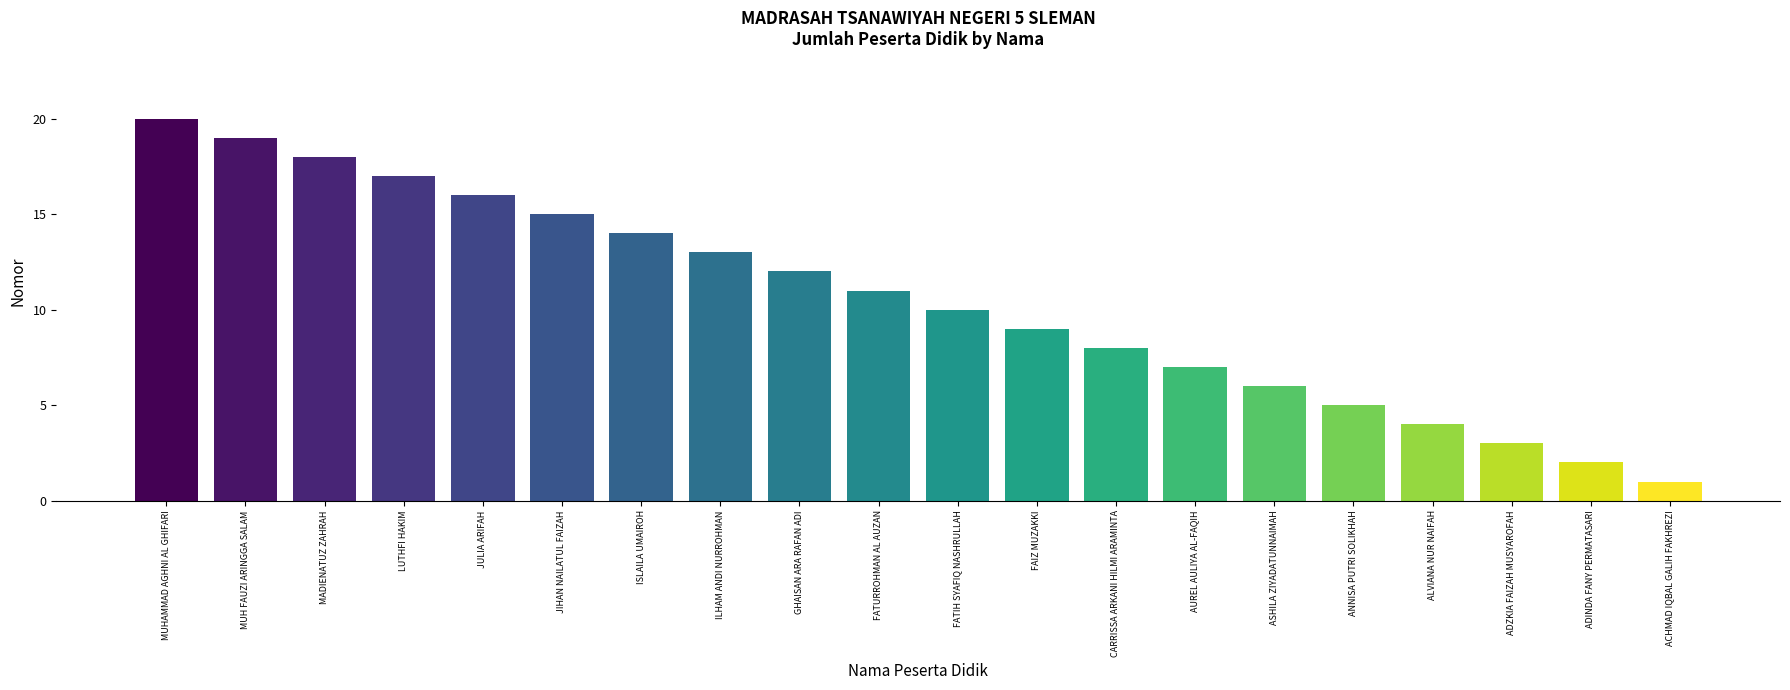

The chart shows a value of 13 at ILHAM ANDI NURROHMAN. True or false?

True